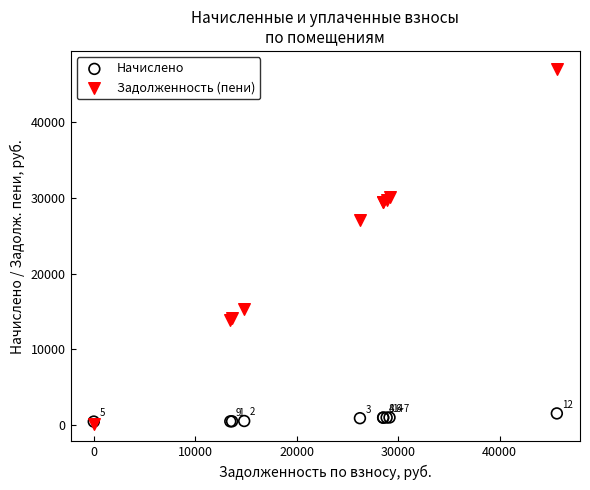

Across all series, what Y value is closest to 23626?

27086.3